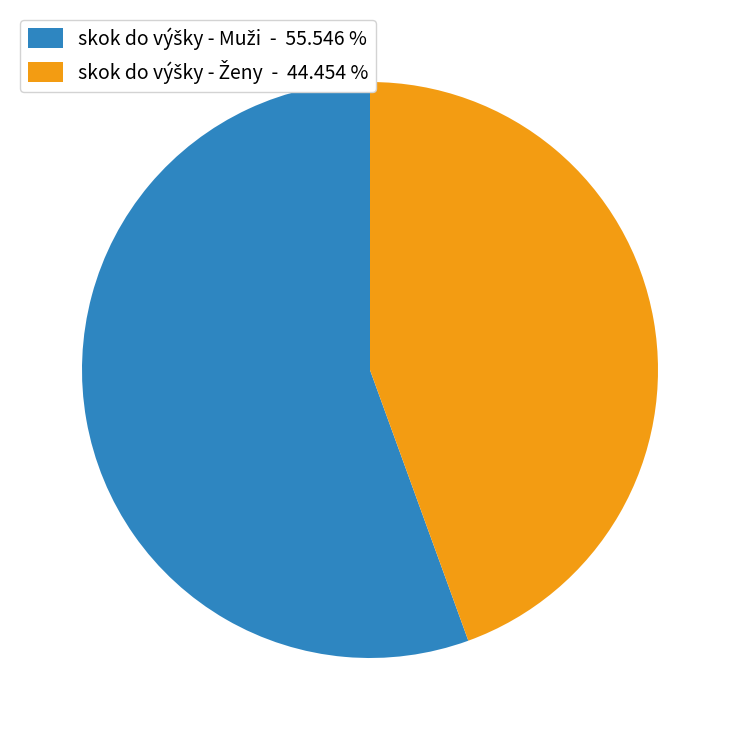

Is there any slice that represents more than half of the pie?

Yes